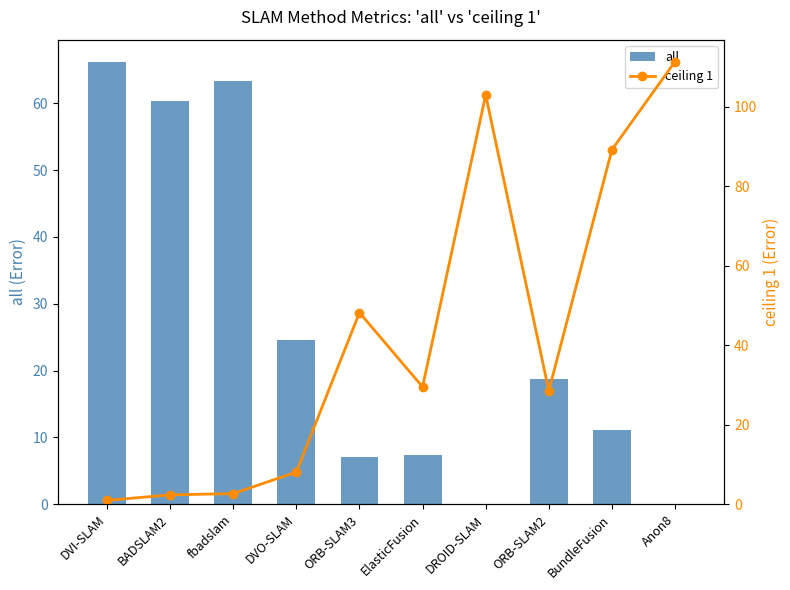

Which series has the largest total across all categories?

ceiling 1